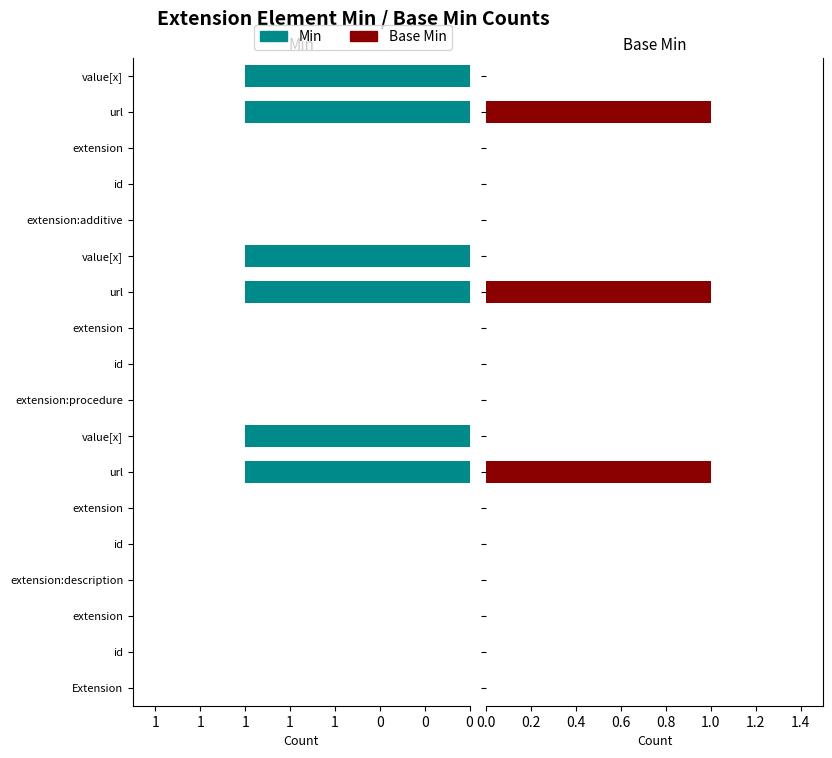

Does the chart contain stacked bars?

No